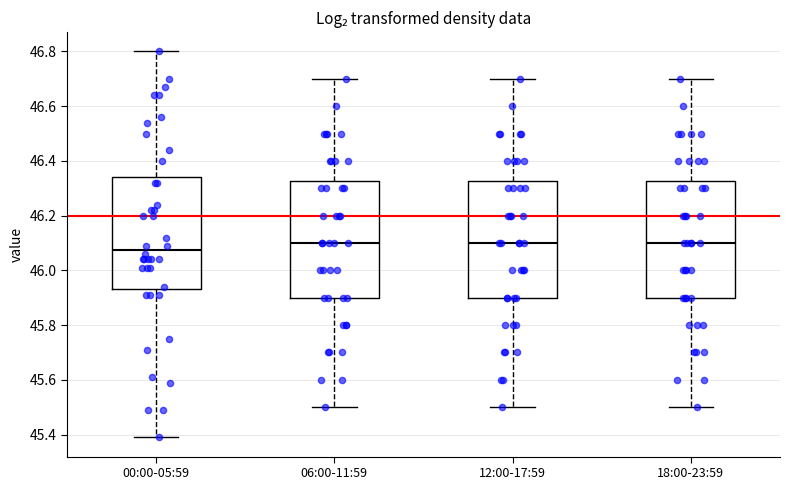

Where does the median line of the box for 06:00-11:59 sit on the y-axis? The values are not printed on the chart, so give them approximately, as read against the axis.

46.10